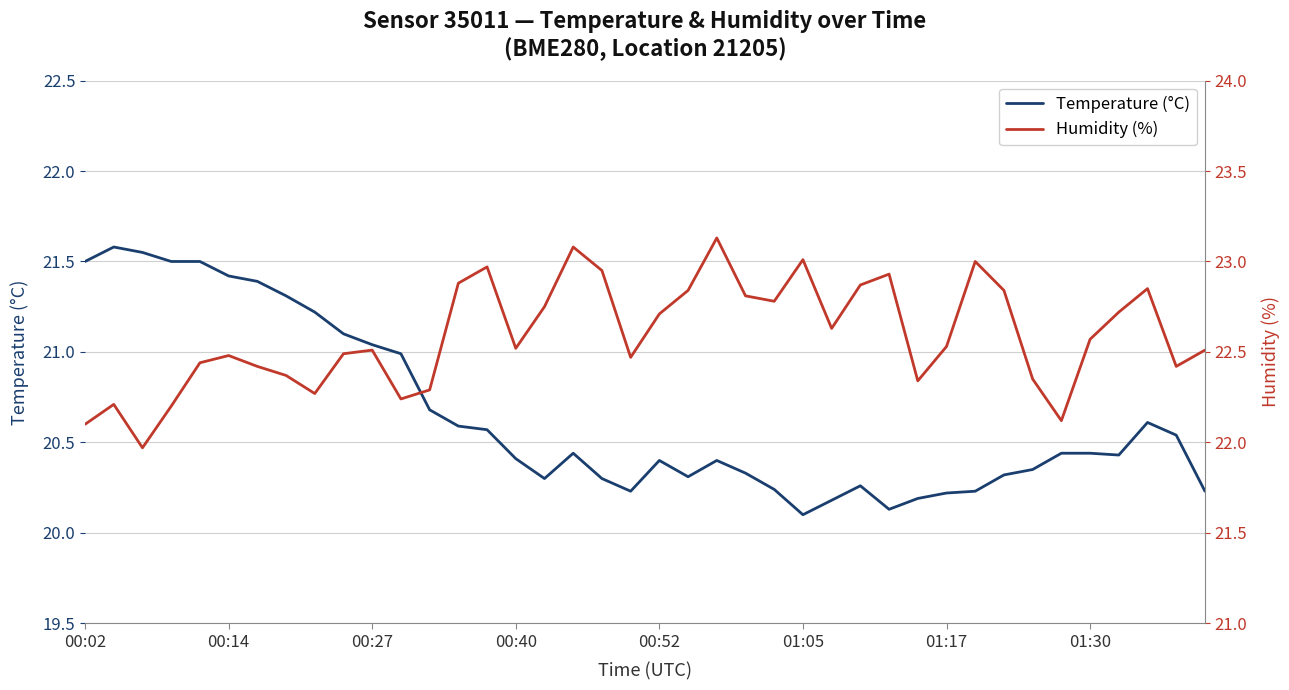

What is the value of the Humidity (%) point at the 12th from the left?

22.2